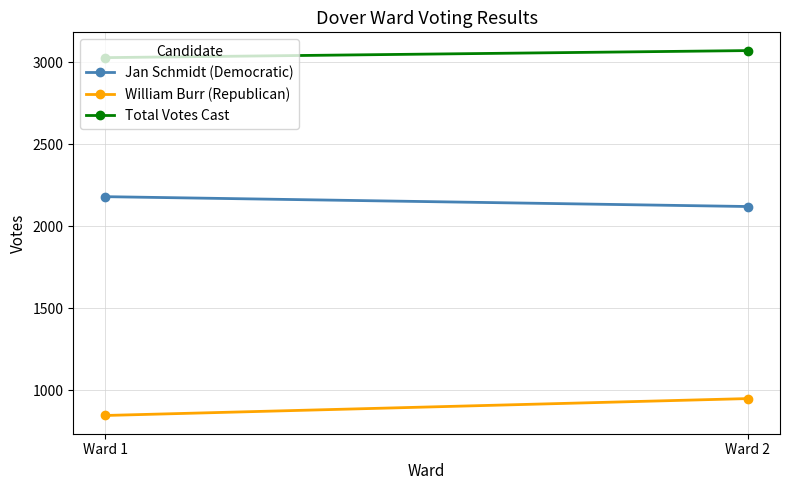

List the series in order of their peak value, highest first.

Total Votes Cast, Jan Schmidt (Democratic), William Burr (Republican)